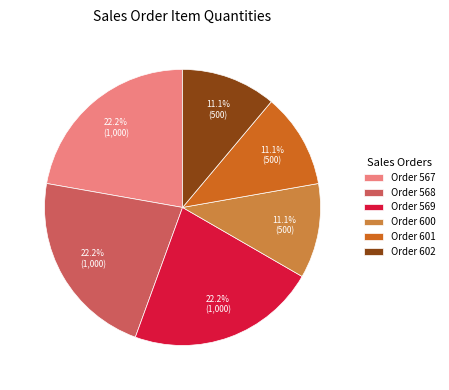

Combined, what portion of the pie is Order 600 and Order 569?

33.3%